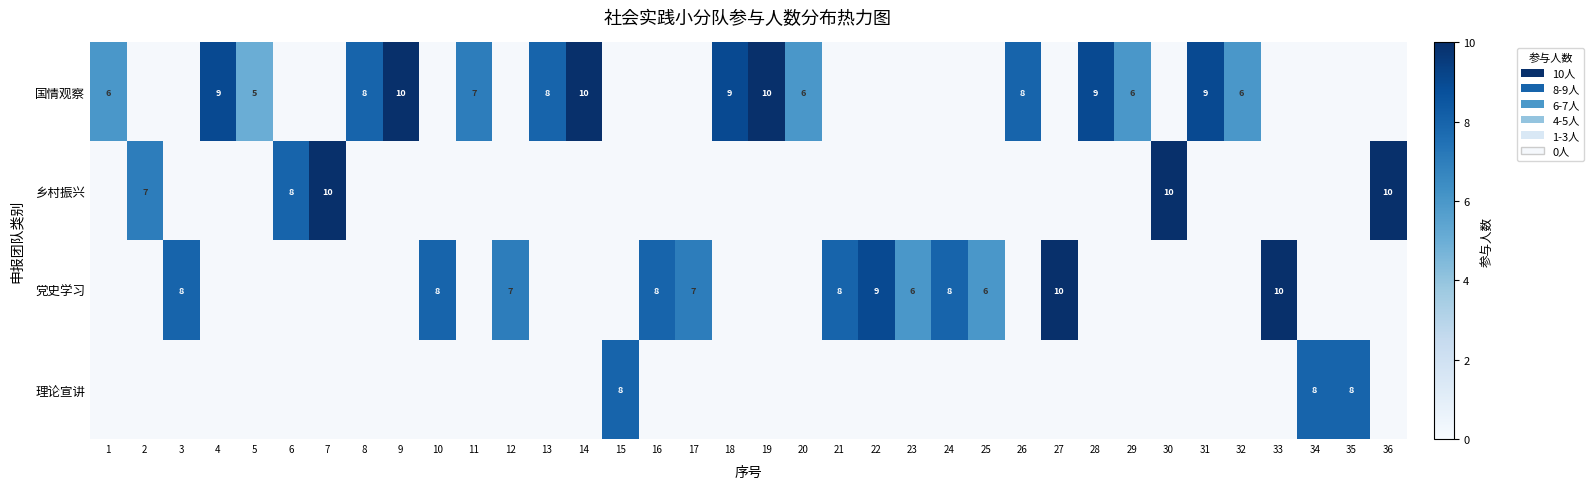

The 国情观察 series shows 7 at 11. True or false?

True